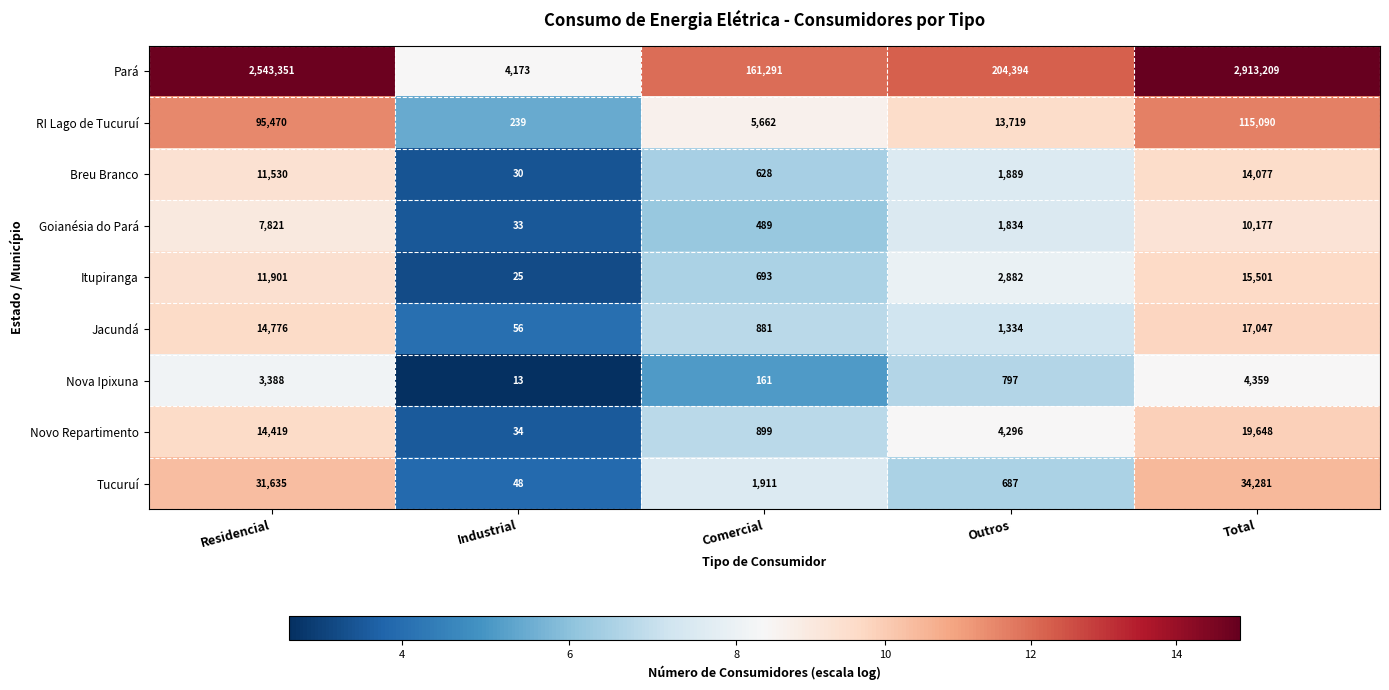

How many categories are shown in the chart?

5